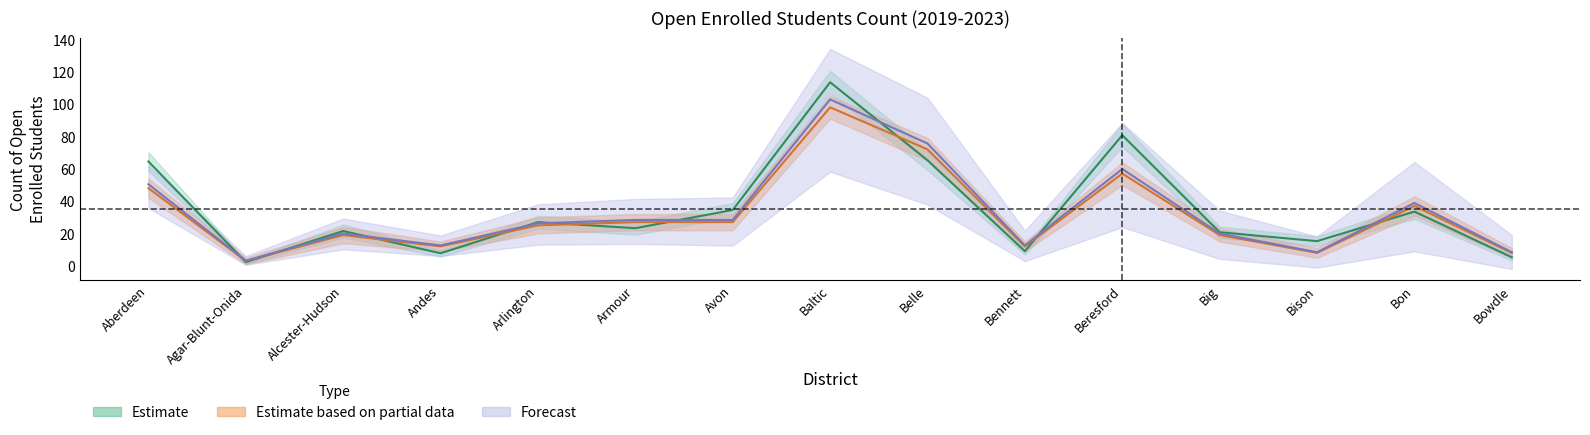

What is the label of the 14th point from the right?

Agar-Blunt-Onida 58-3